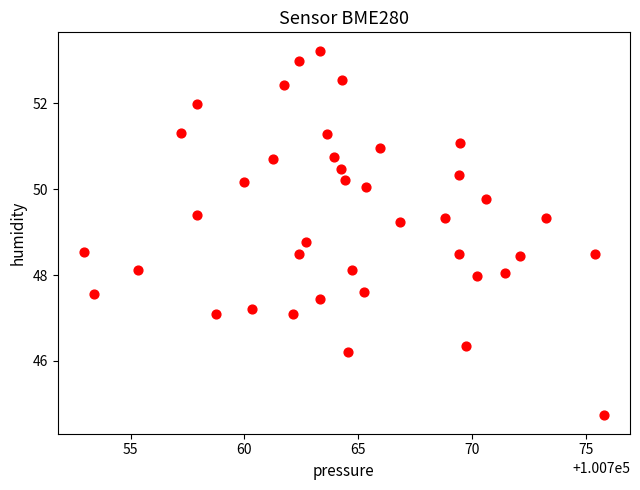

What is the range of Y values (max minus min)?

8.5